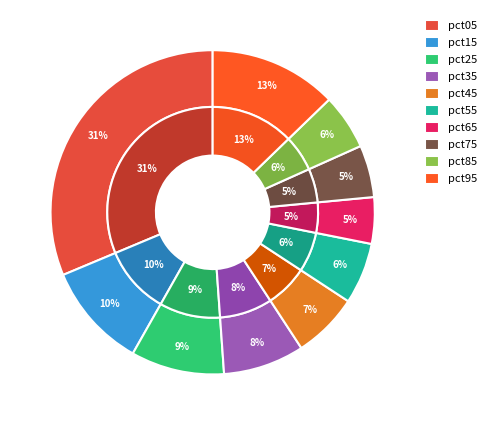

How many segments does this pie chart have?

10